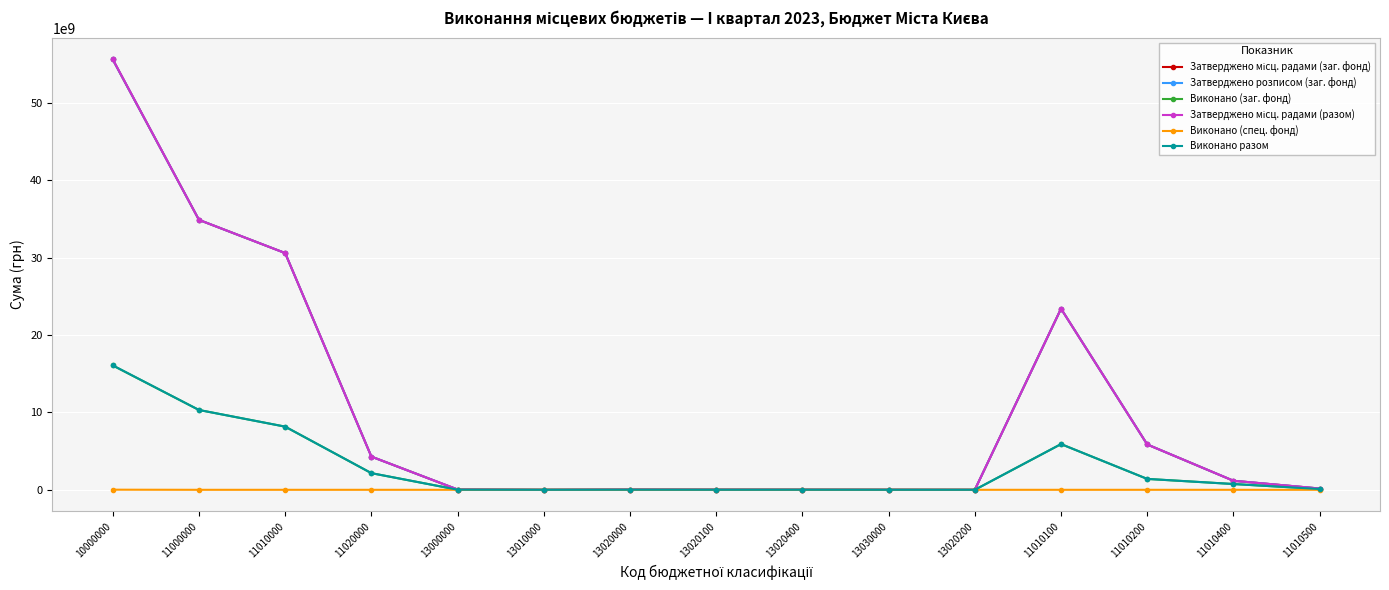

The Затверджено місц. радами (разом) series shows -24932447356.1 at 13020200. True or false?

False